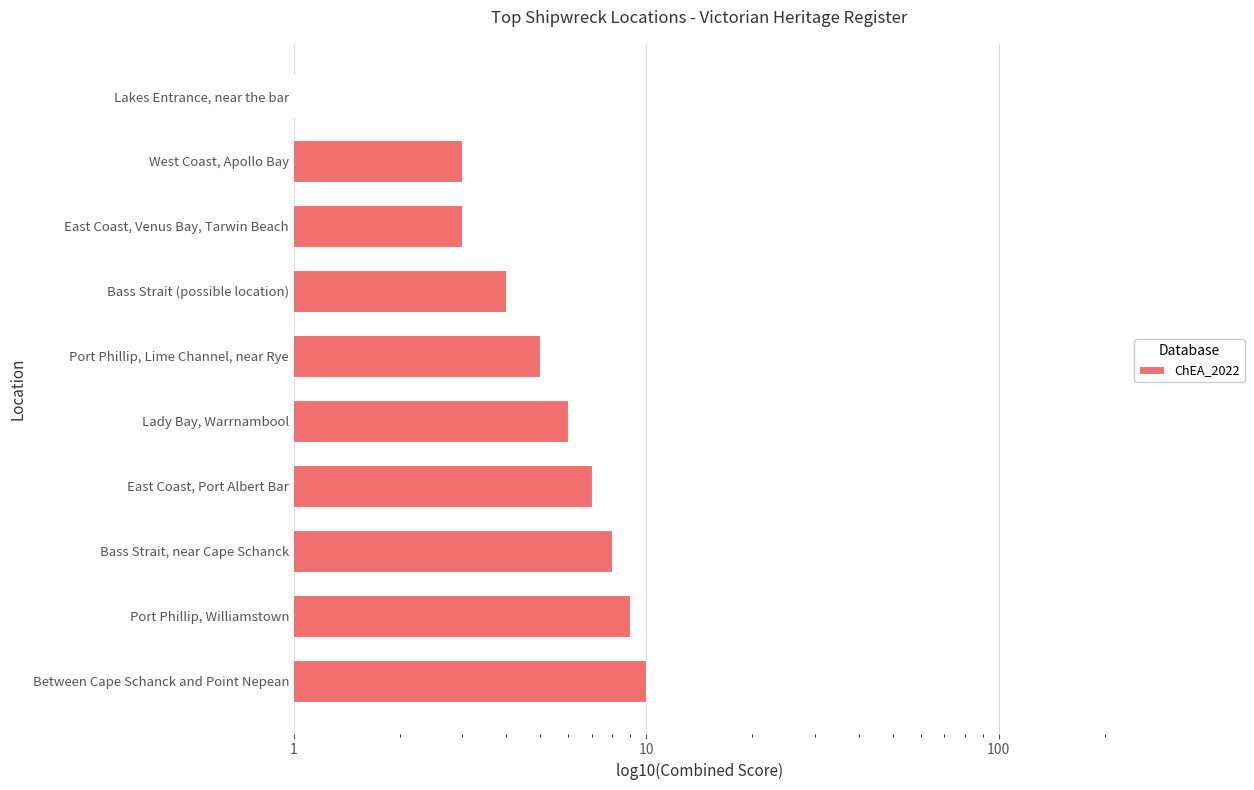

Is it true that the value at East Coast, Port Albert Bar is 3?

False